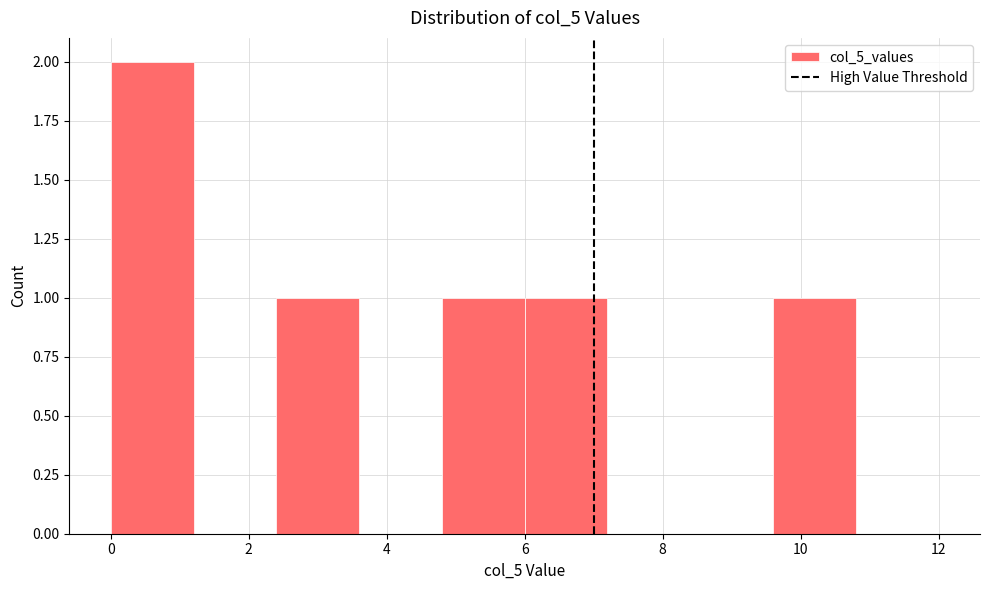

Reading left to right, transcribe this chart: for each bar, give the range it covers on the x-axis and its height. The values are not printed on the chart, so give them approximately, as read against the axis.

0.0 to 1.2: 2
1.2 to 2.4: 0
2.4 to 3.6: 1
3.6 to 4.8: 0
4.8 to 6.0: 1
6.0 to 7.2: 1
7.2 to 8.4: 0
8.4 to 9.6: 0
9.6 to 10.8: 1
10.8 to 12.0: 0